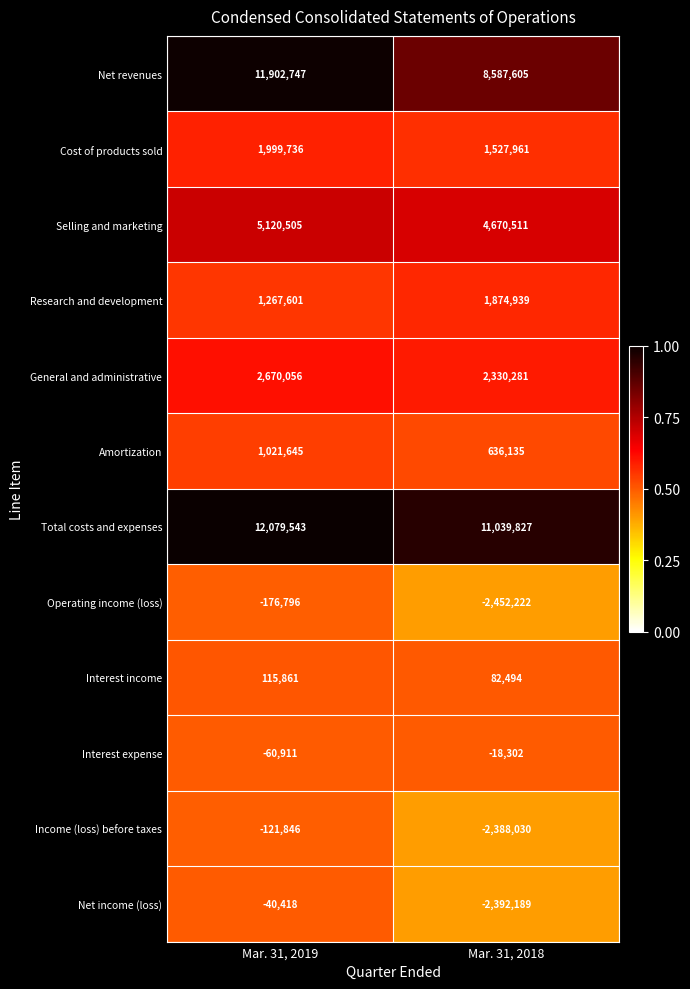

Is the value of Operating income (loss) at Mar. 31, 2018 greater than the value of Interest expense at Mar. 31, 2018?

No